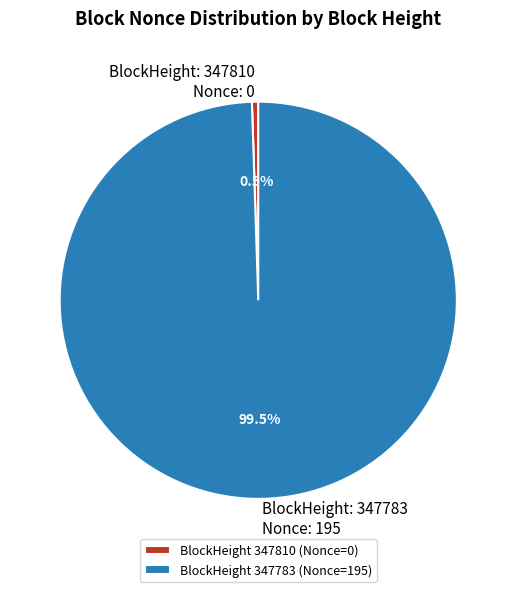

To the nearest percent, what is the difference between the largest and smallest slice percentages?

99%